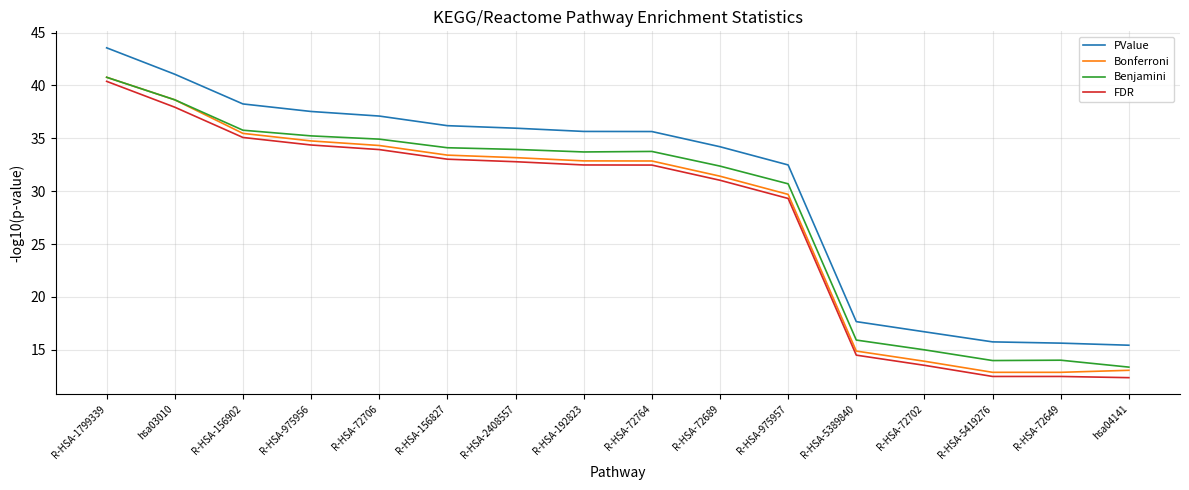

What is the spread (max minus min) of values at hsa03010?

3.1